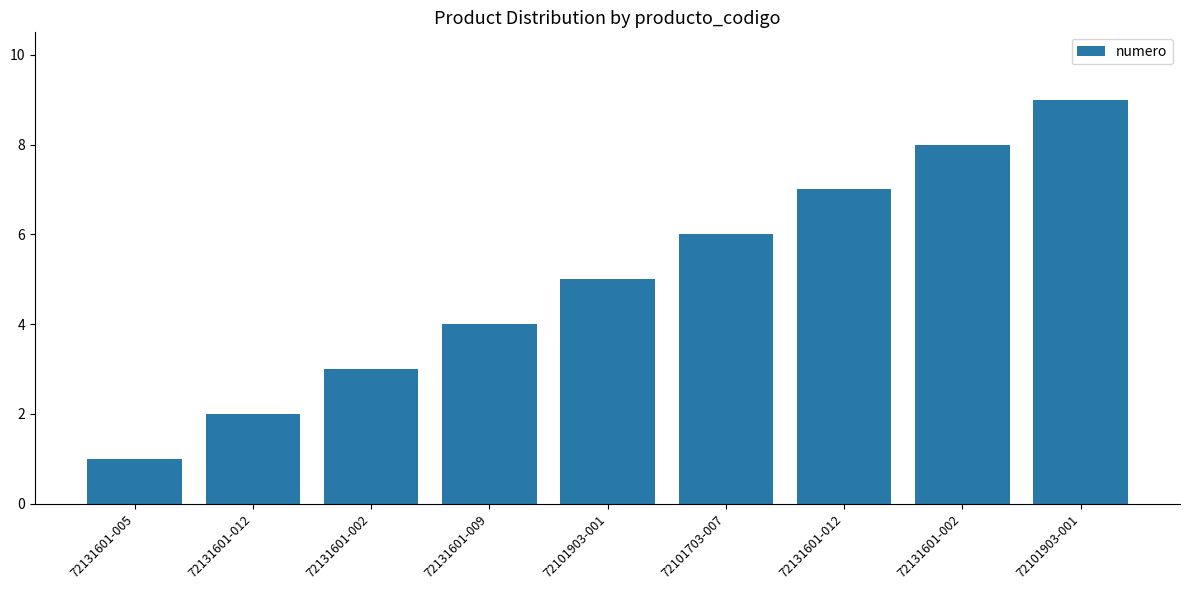

Does the chart contain stacked bars?

No